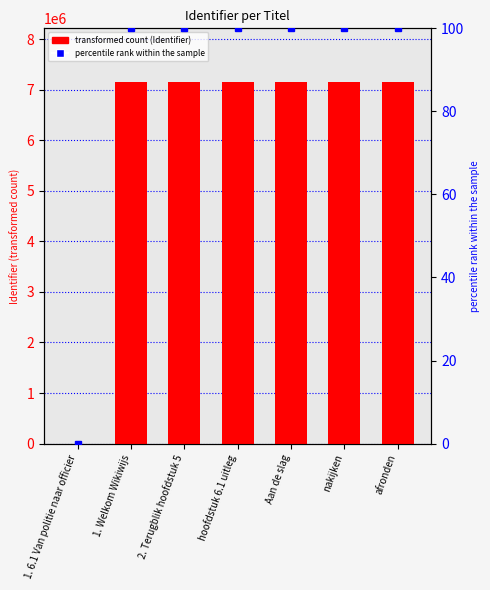

Which series has the largest total across all categories?

Identifier